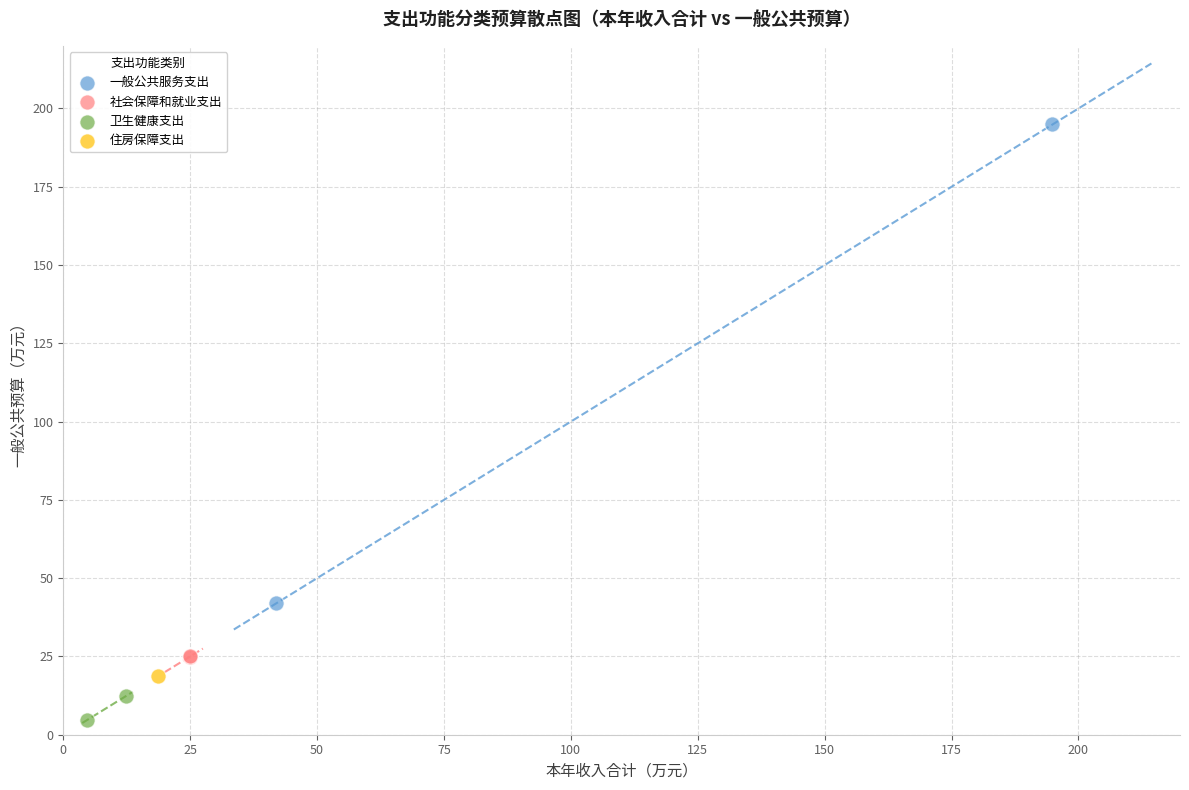

What are all the series names shown in the legend?

一般公共服务支出, 社会保障和就业支出, 卫生健康支出, 住房保障支出